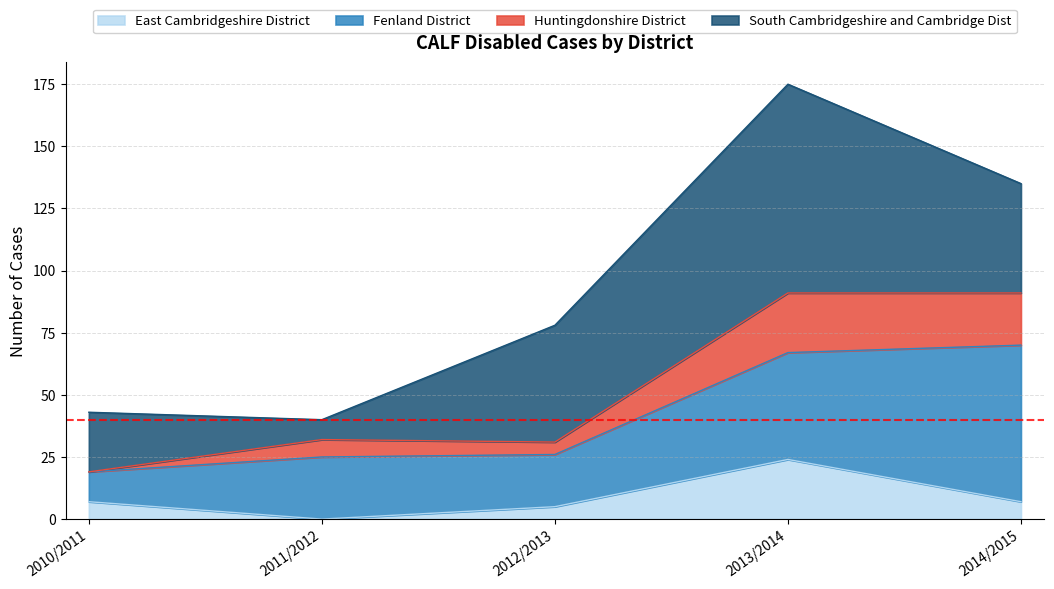

What is the total value across all series at 2012/2013?

78